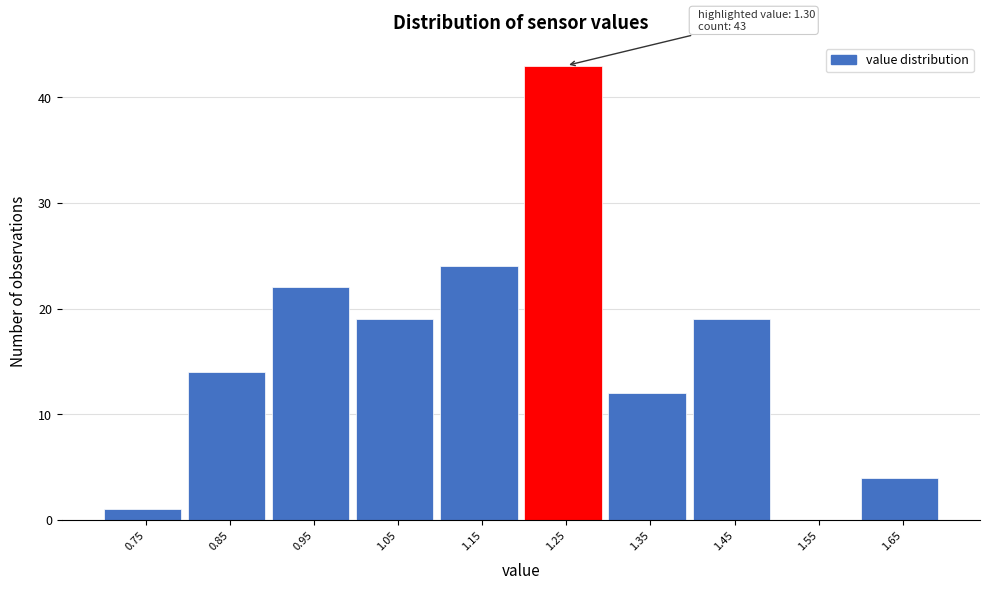

Reading left to right, list all the values displayed in this chart.

0.75=1	0.85=14	0.95=22	1.05=19	1.15=24	1.25=43	1.35=12	1.45=19	1.55=0	1.65=4